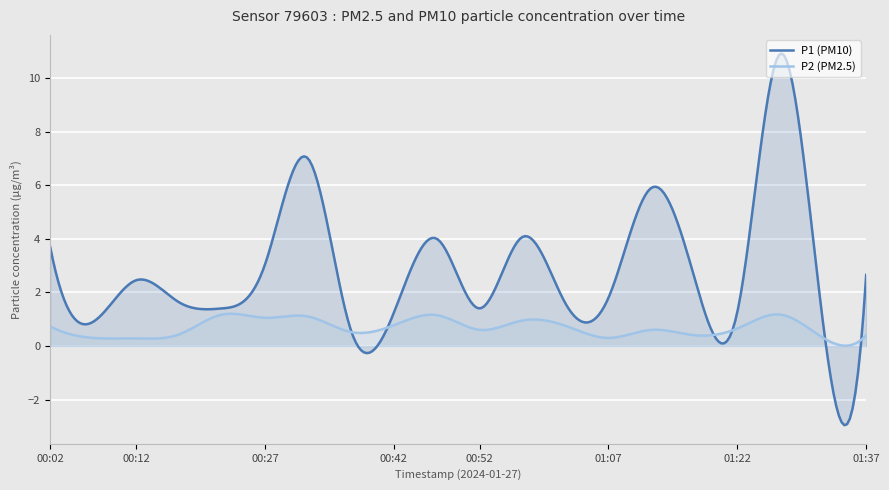

What is the highest value of the P1 (PM10) series?

10.9